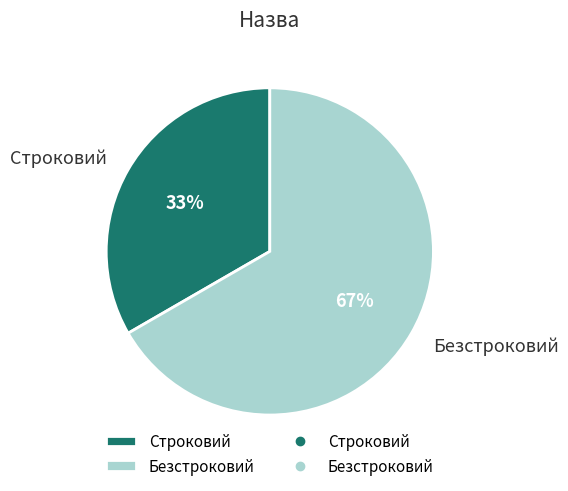

To the nearest percent, what is the combined percentage of Безстроковий and Строковий?

100%